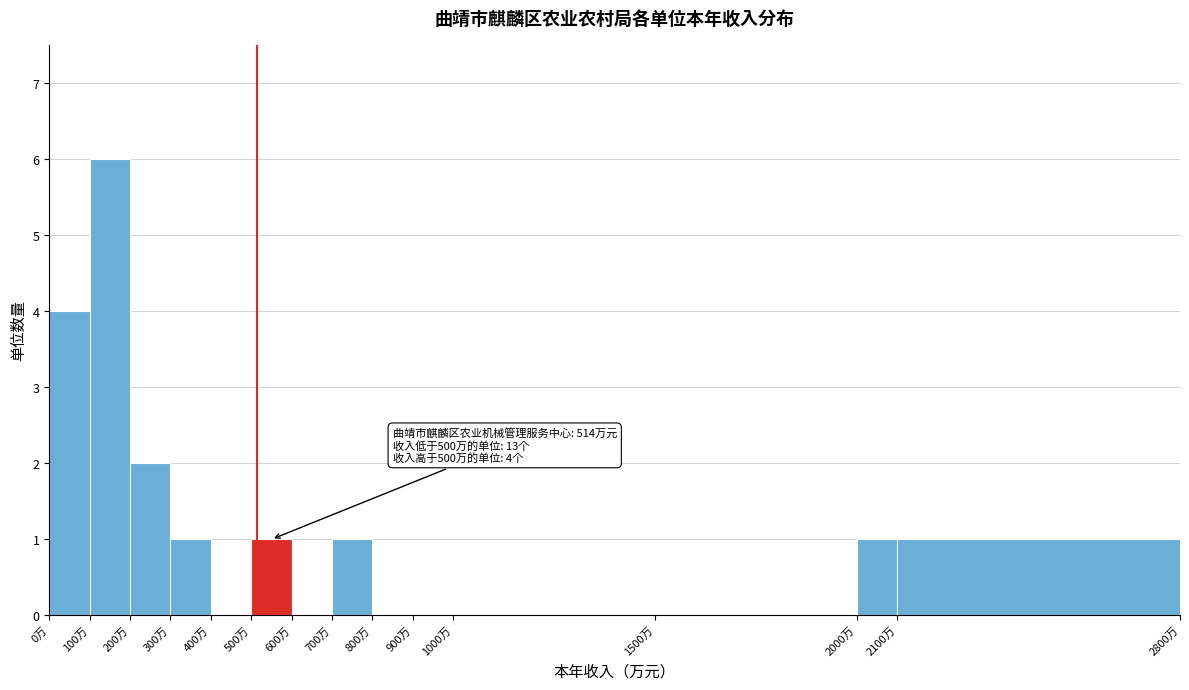

Over which range of the x-axis is the bar tallest?

100 to 200